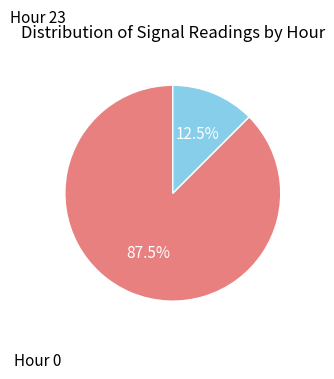

Is there a majority slice in this chart?

Yes